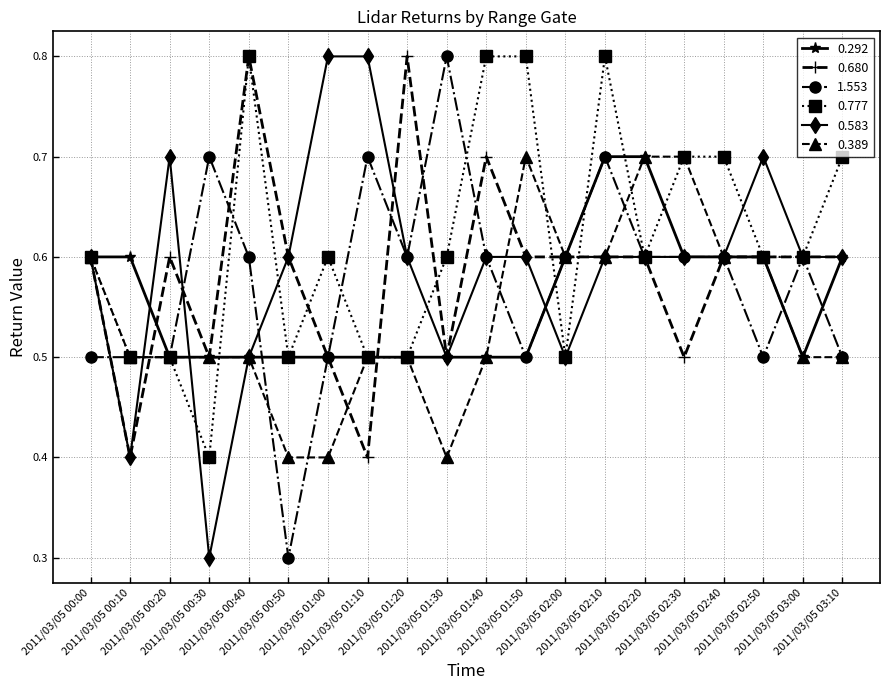

What is the label of the 3rd point from the left?

2011/03/05 00:20